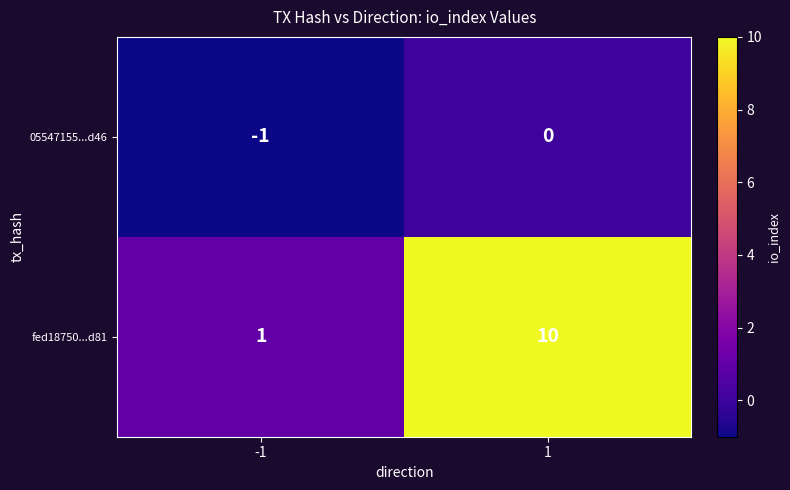

Read the fed18750...d81 value at 1.

10